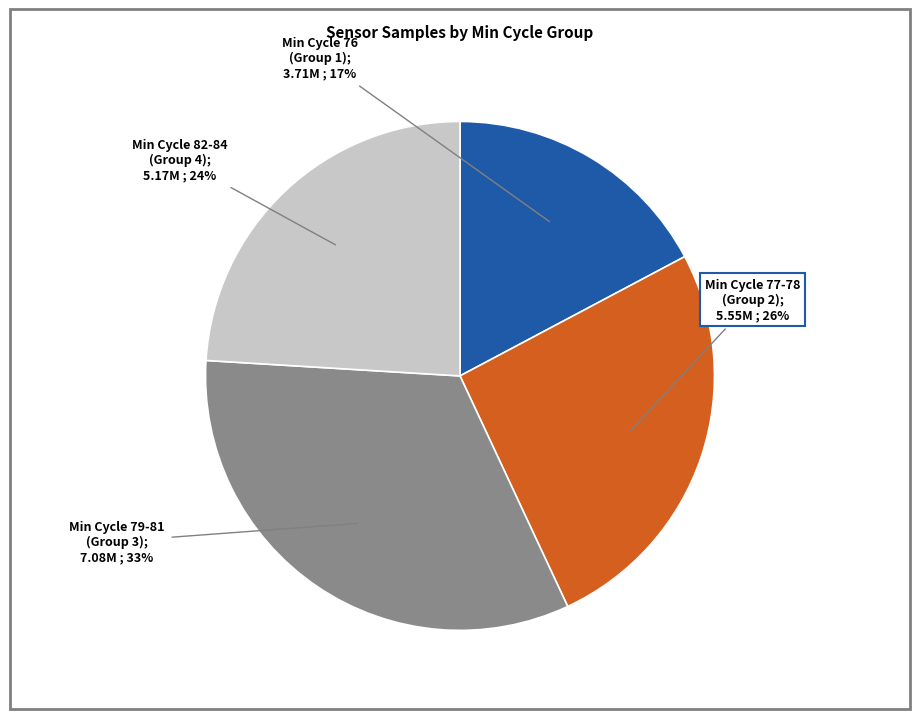

Does any single category account for the majority?

No